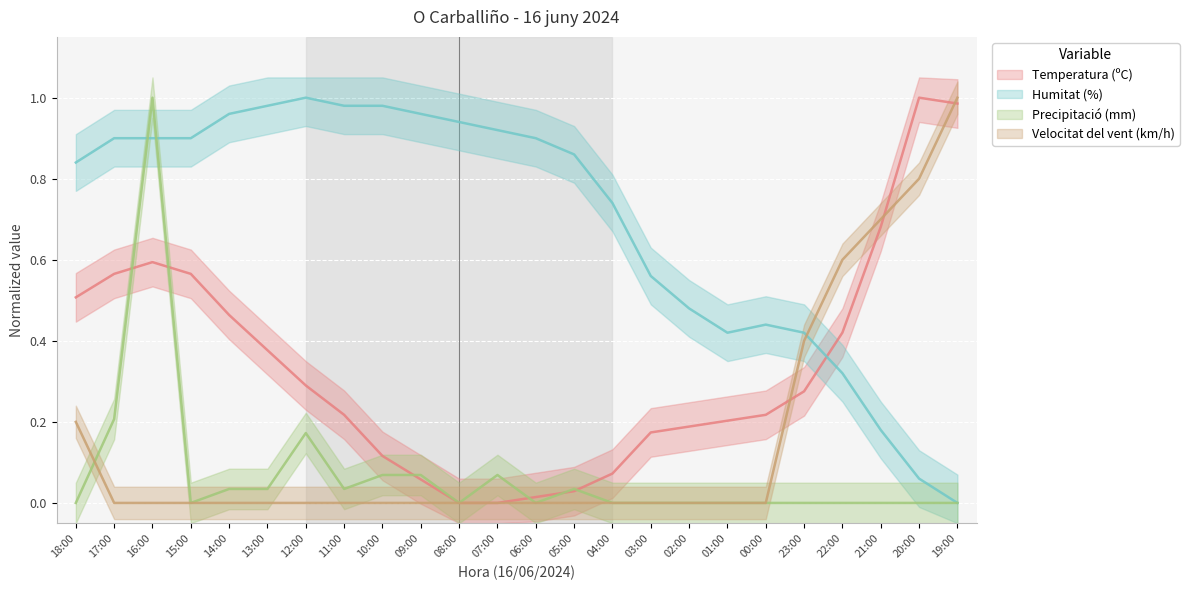

The value of Humitat (%) at 03:00 is 0.6. True or false?

True